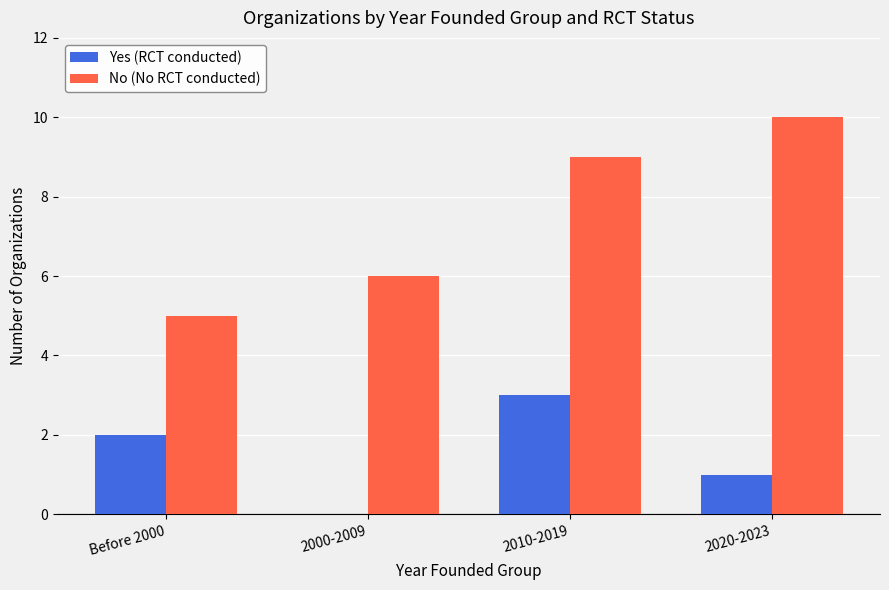

True or false: No (No RCT conducted) has a value of 6 at 2000-2009.

True